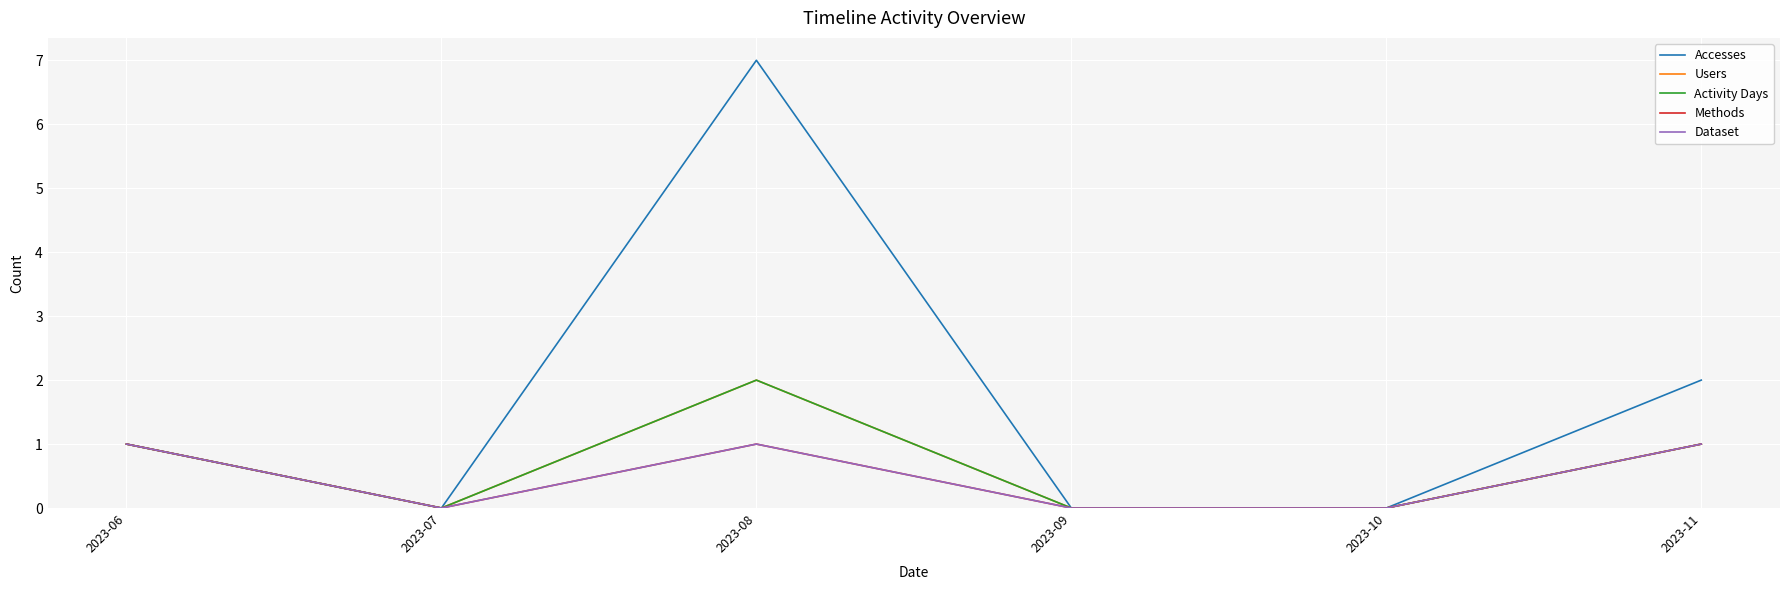

Does the chart have visible grid lines?

Yes